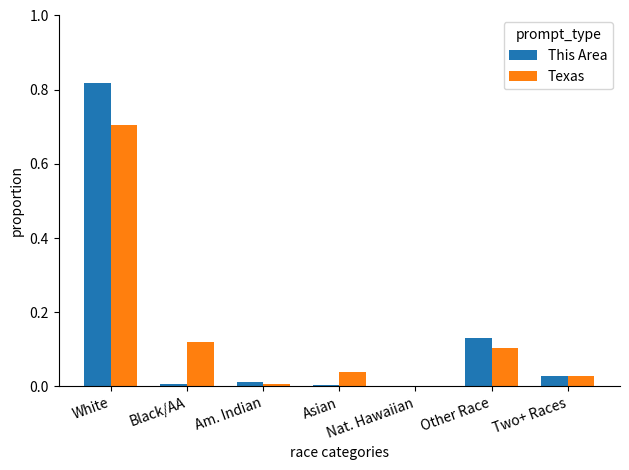

Which category has the highest value in the This Area series?

White